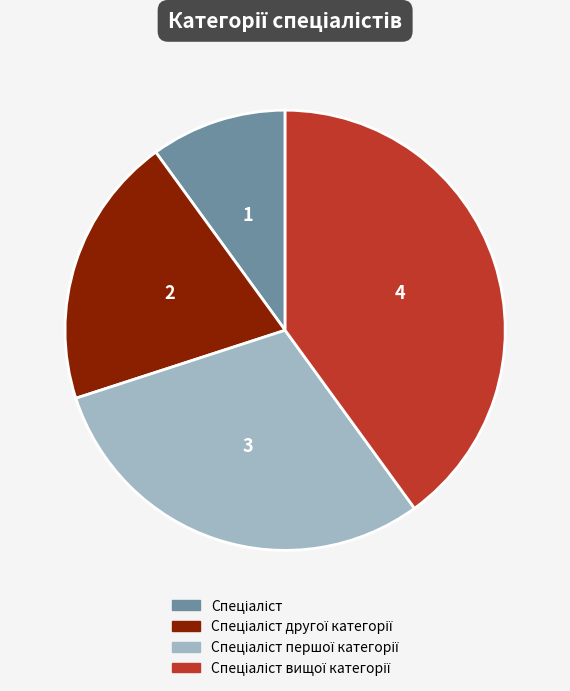

How many slices are in this pie chart?

4